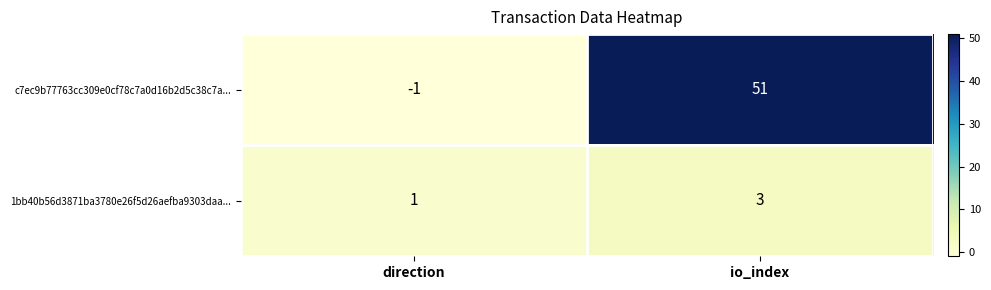

At direction, list the series in order from largest to smallest.

1bb40b56d3871ba3780e26f5d26aefba9303daa..., c7ec9b77763cc309e0cf78c7a0d16b2d5c38c7a...